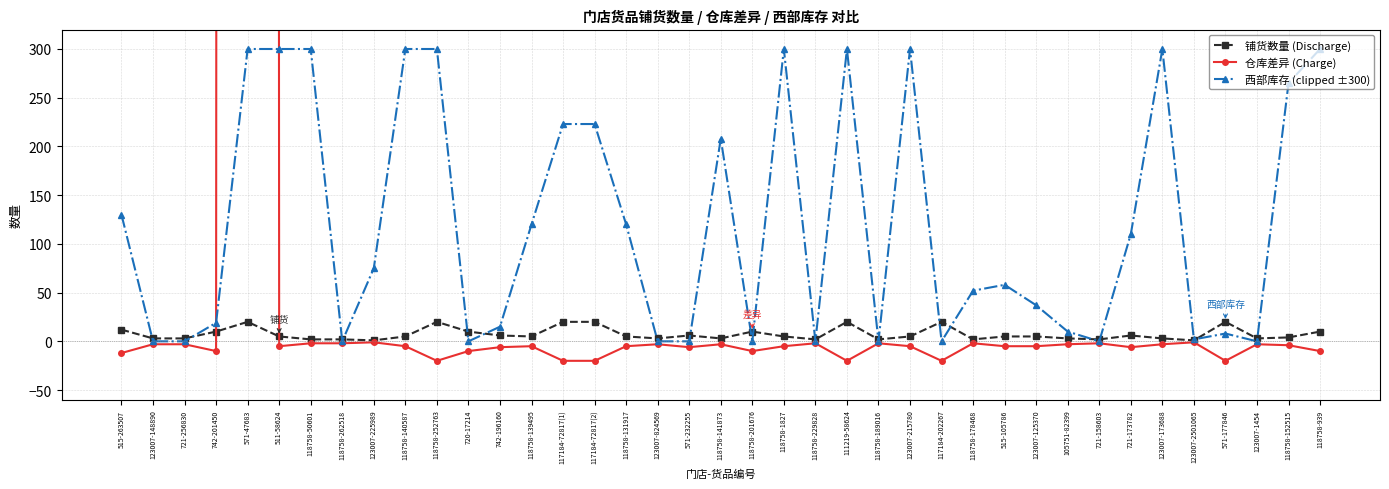

After their last crossing, which series has the higher values: 铺货数量 (Discharge) or 仓库差异 (Charge)?

铺货数量 (Discharge)